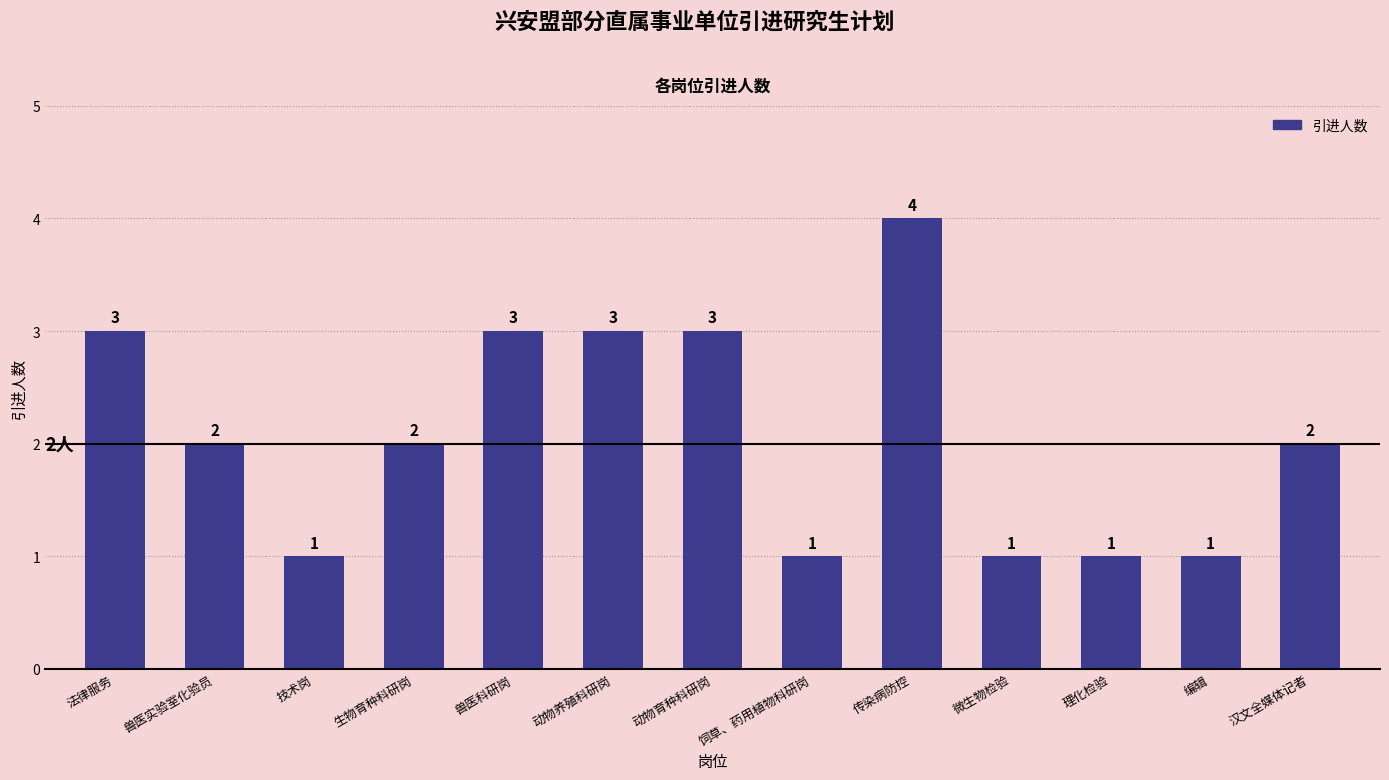

Read the value at 法律服务.

3